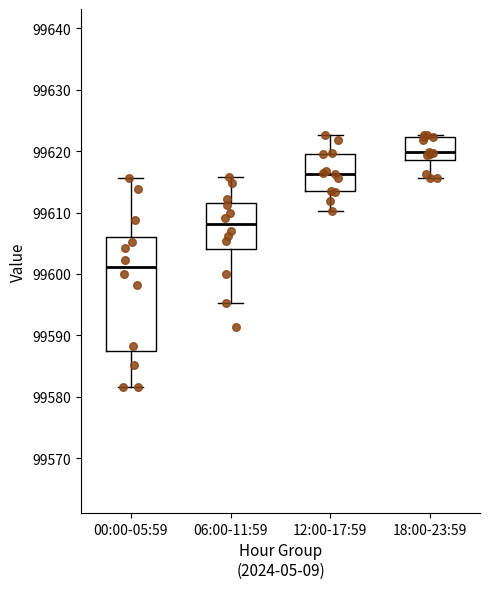

Comparing the boxes themselves (not the whiskers), which one is the tallest?

00:00-05:59